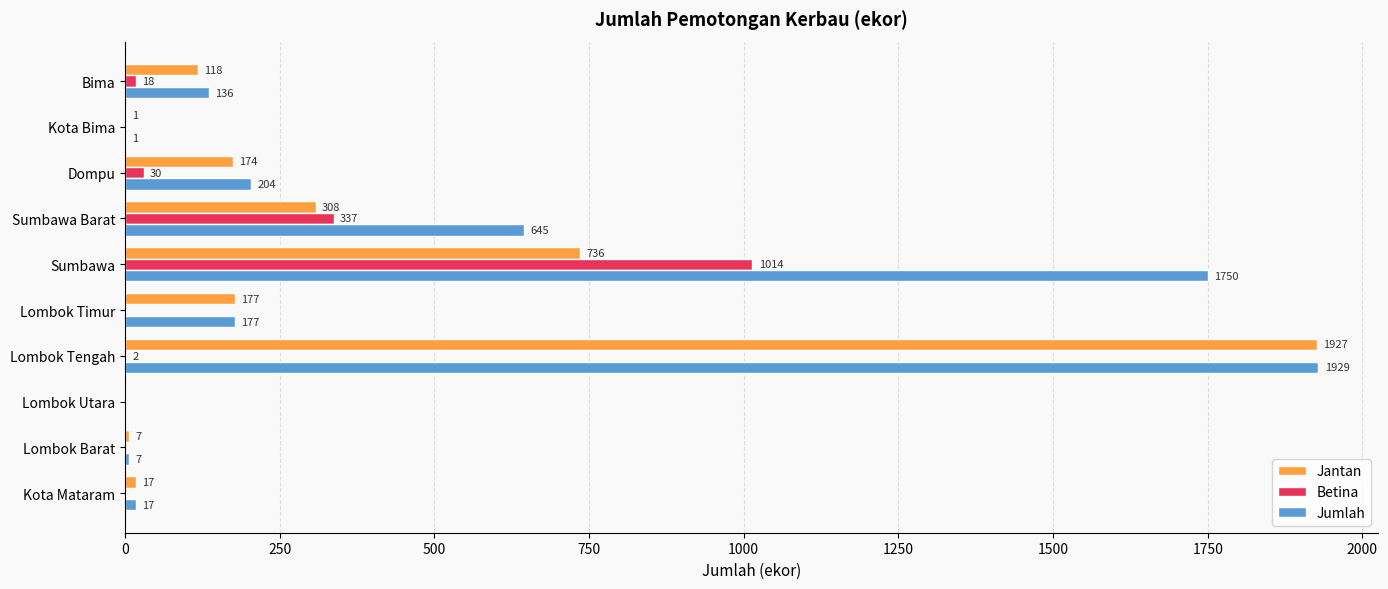

How many distinct data groups are displayed?

3